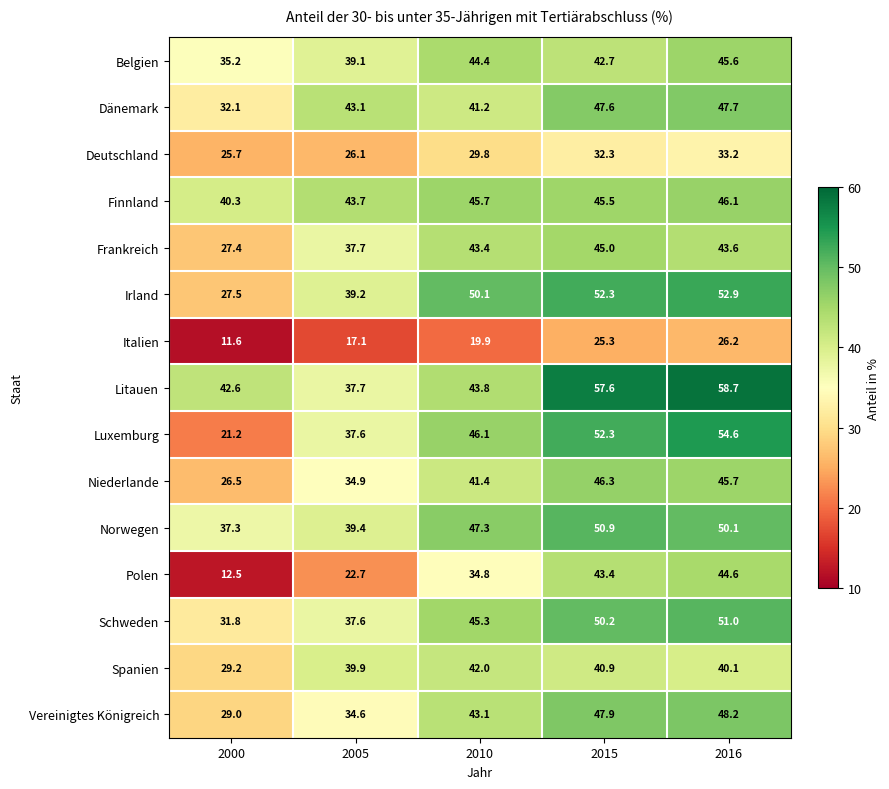

Which series changed the most between 2010 and 2015?

Litauen